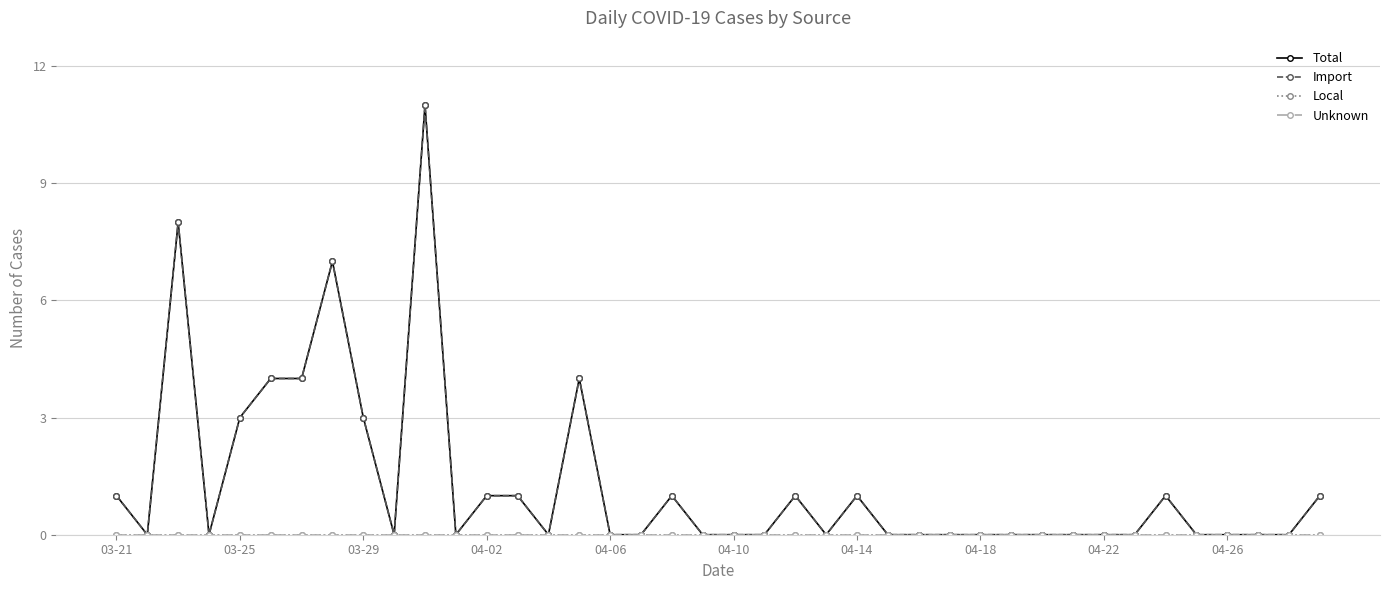

At which label is Local closest to 0?

03-21